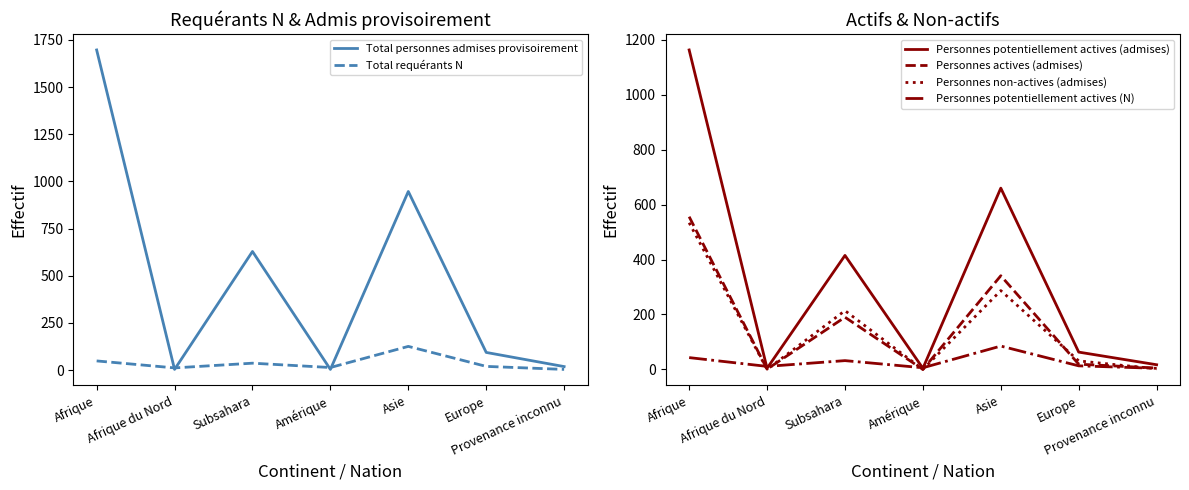

What is the average value of the Personnes potentiellement actives (N) series?

28